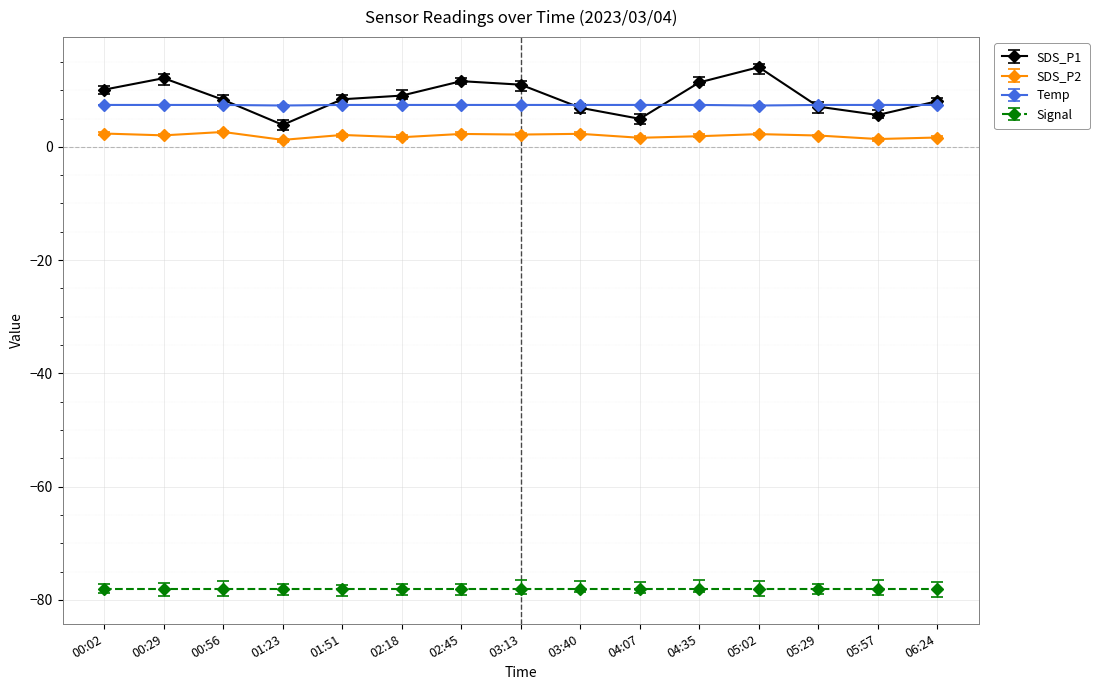

What is the difference between the Temp values at 05:02 and 00:02?

0.1